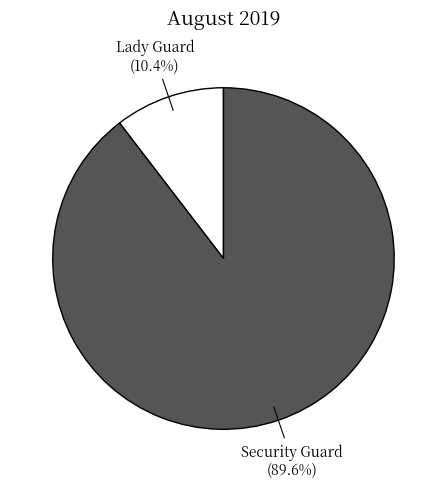

To the nearest percent, what is the average slice percentage?

50%